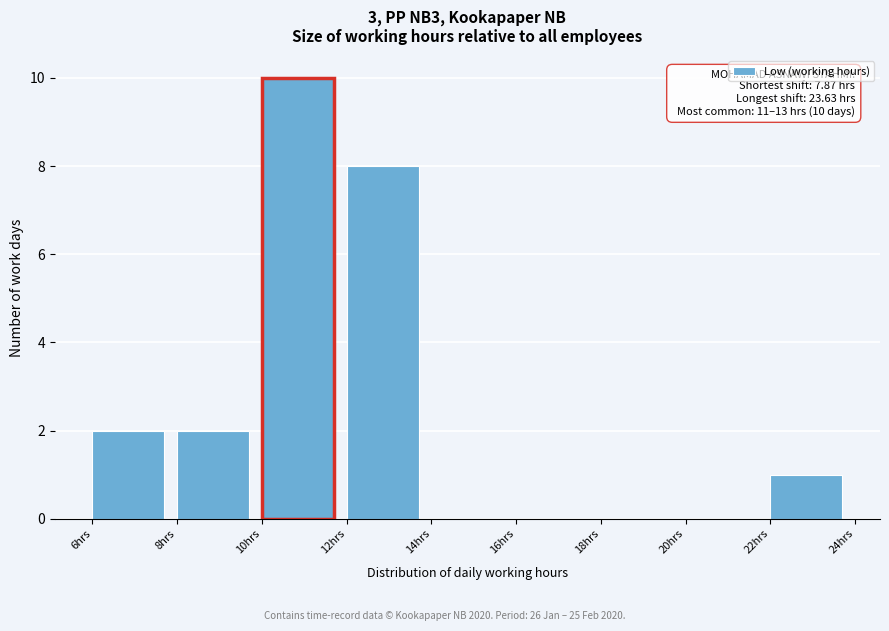

Which range on the x-axis has the tallest bar?

10 to 12